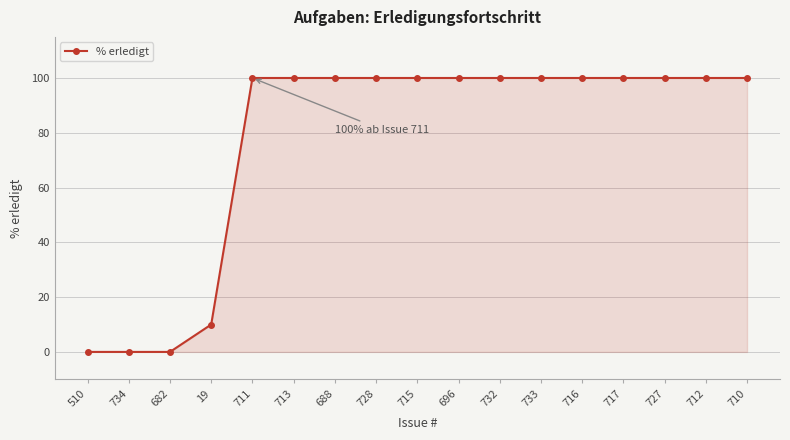

True or false: the data shows 177 at 716.

False